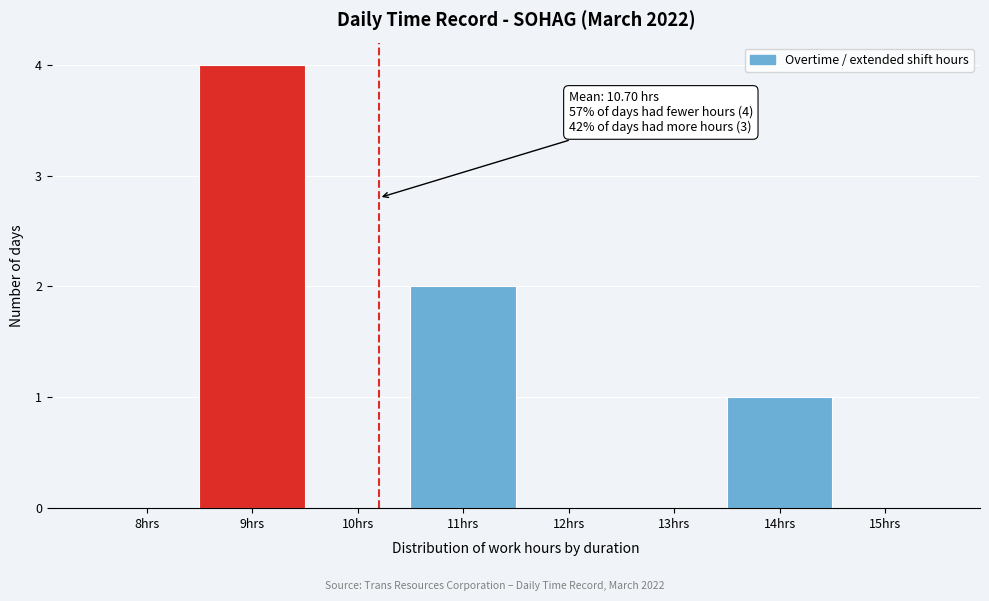

Reading left to right, extract all data points from this chart.

8hrs=0	9hrs=4	10hrs=0	11hrs=2	12hrs=0	13hrs=0	14hrs=1	15hrs=0